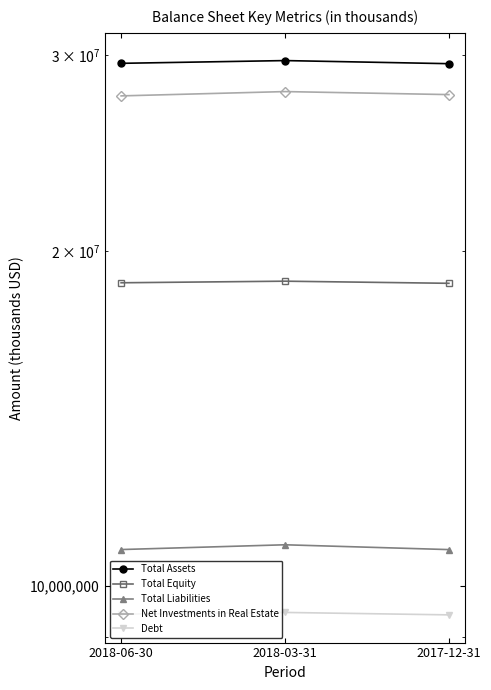

How many lines are shown in the chart?

5